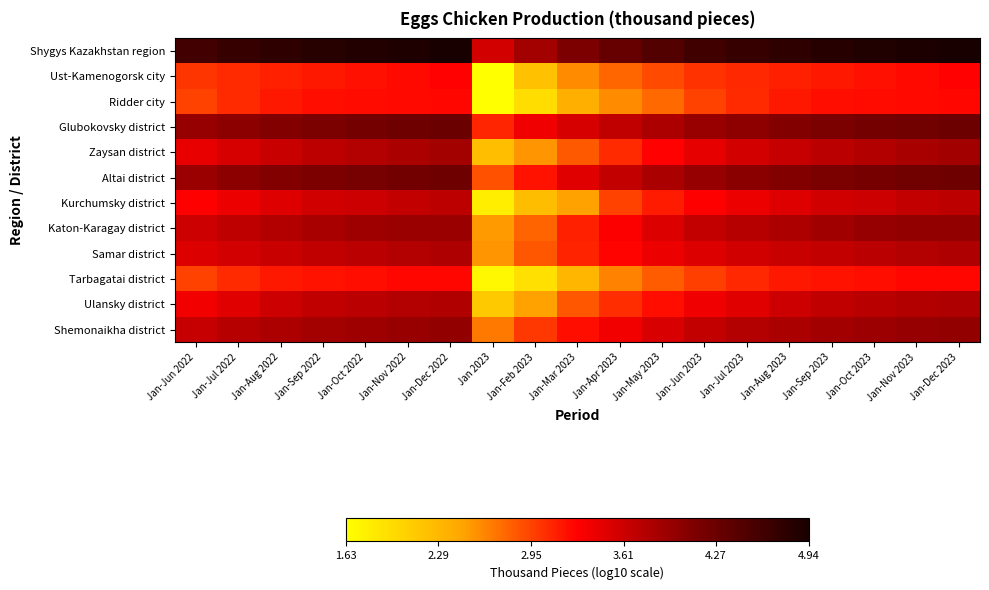

What is the total value across all series at Jan-Jul 2022?

43.4